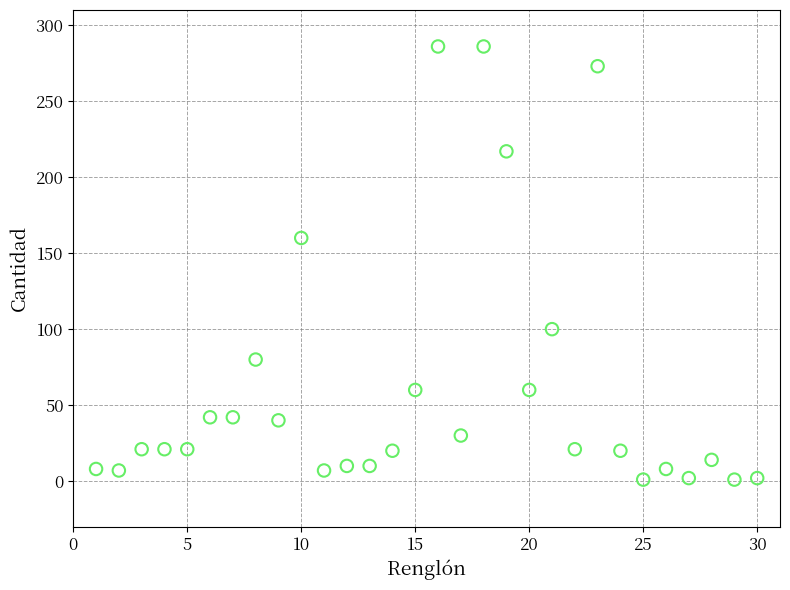

What Y value in the scatter plot is closest to 143?

160